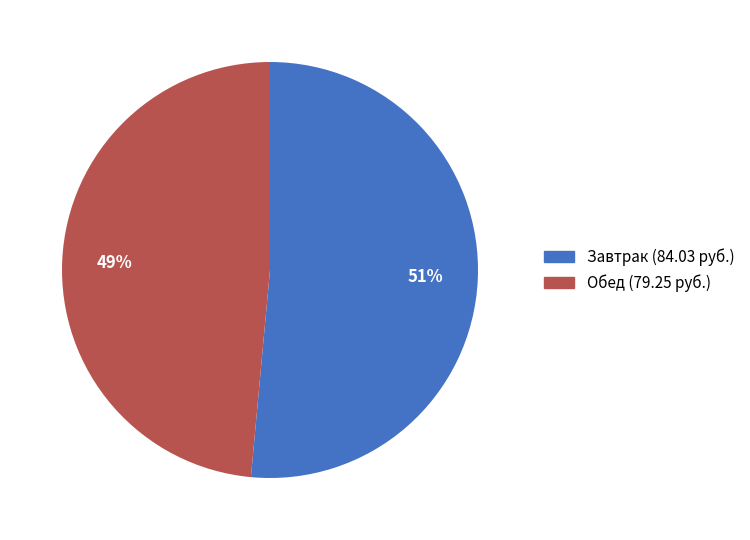

Is there a majority slice in this chart?

Yes